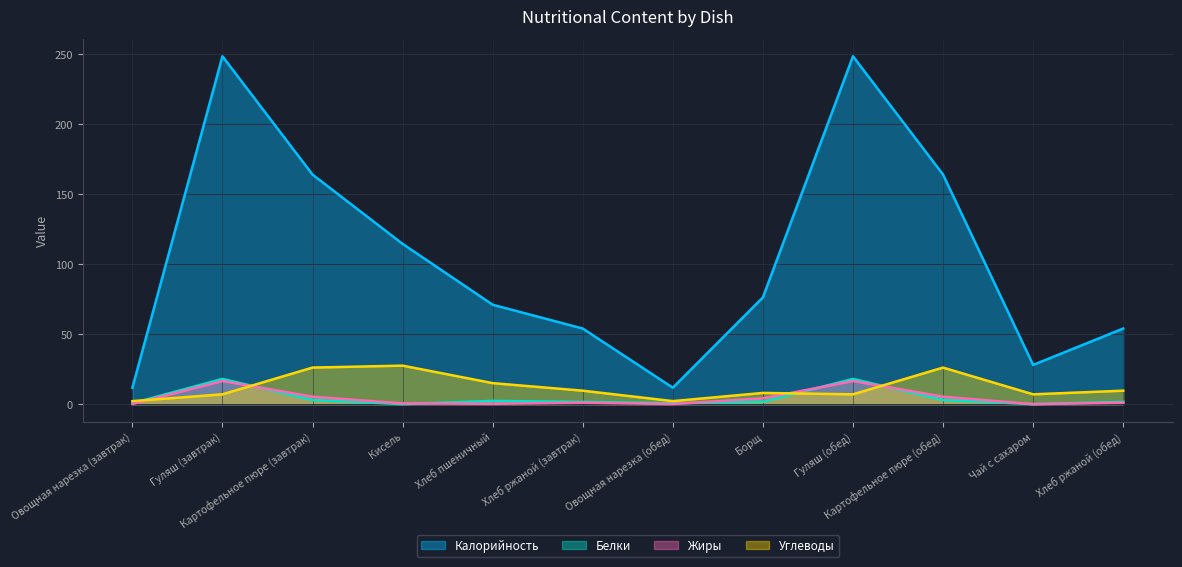

What is the difference between the Калорийность values at Борщ and Хлеб ржаной (завтрак)?

22.2